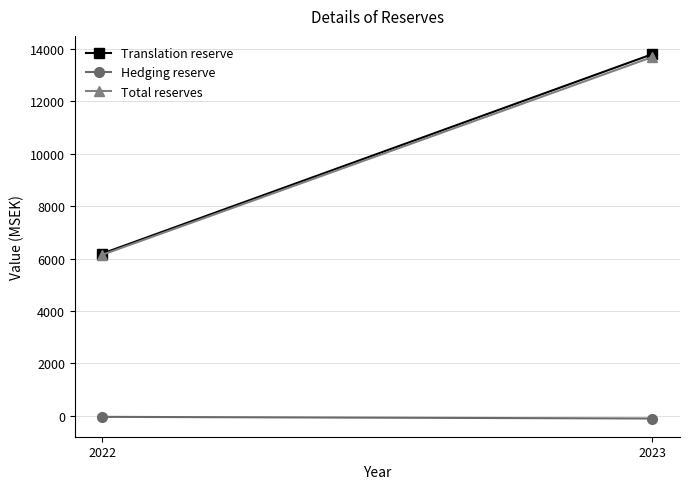

Is this an area chart (filled region under the line)?

No